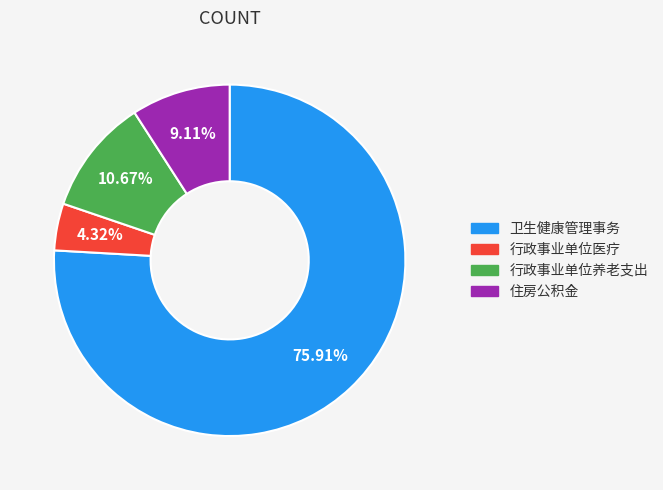

Does 卫生健康管理事务 account for over 50% of the chart?

Yes